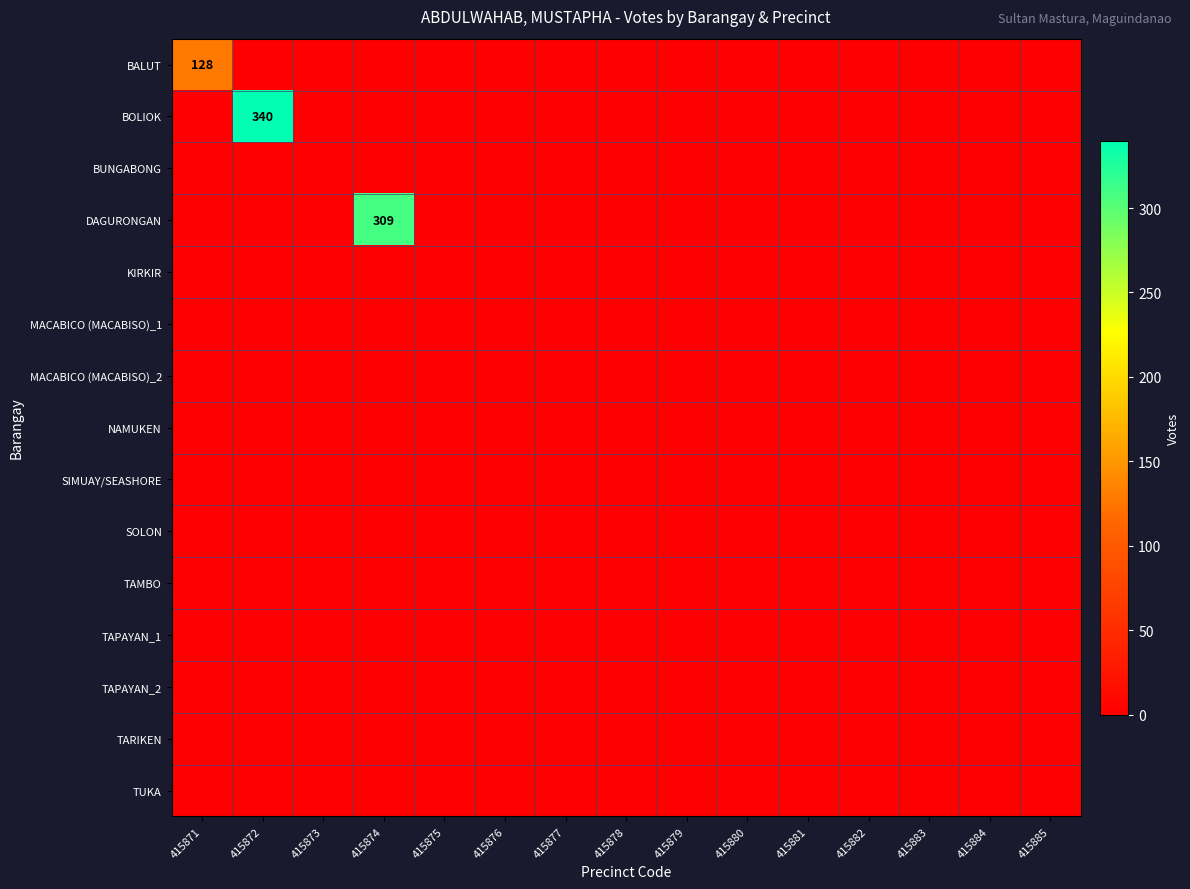

At which category is the sum across all series the highest?

415872